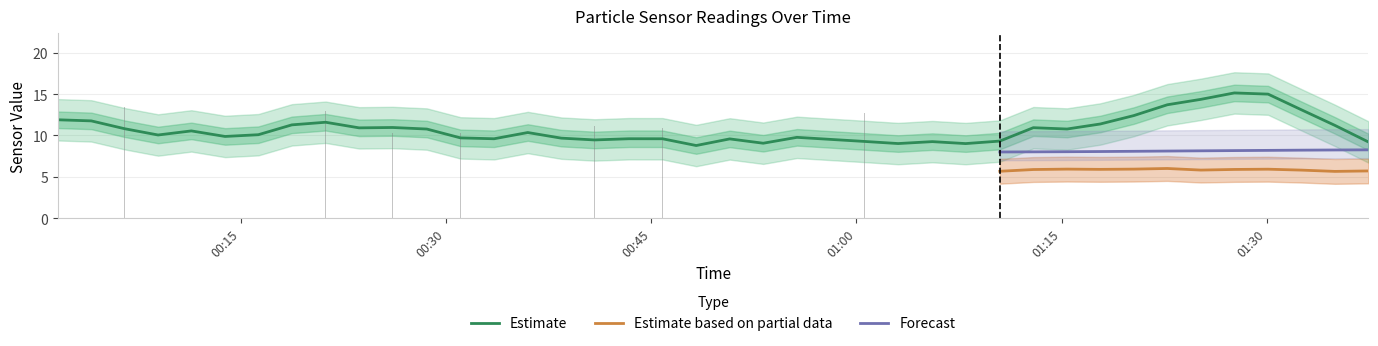

What is the highest value of the Forecast series?

8.3